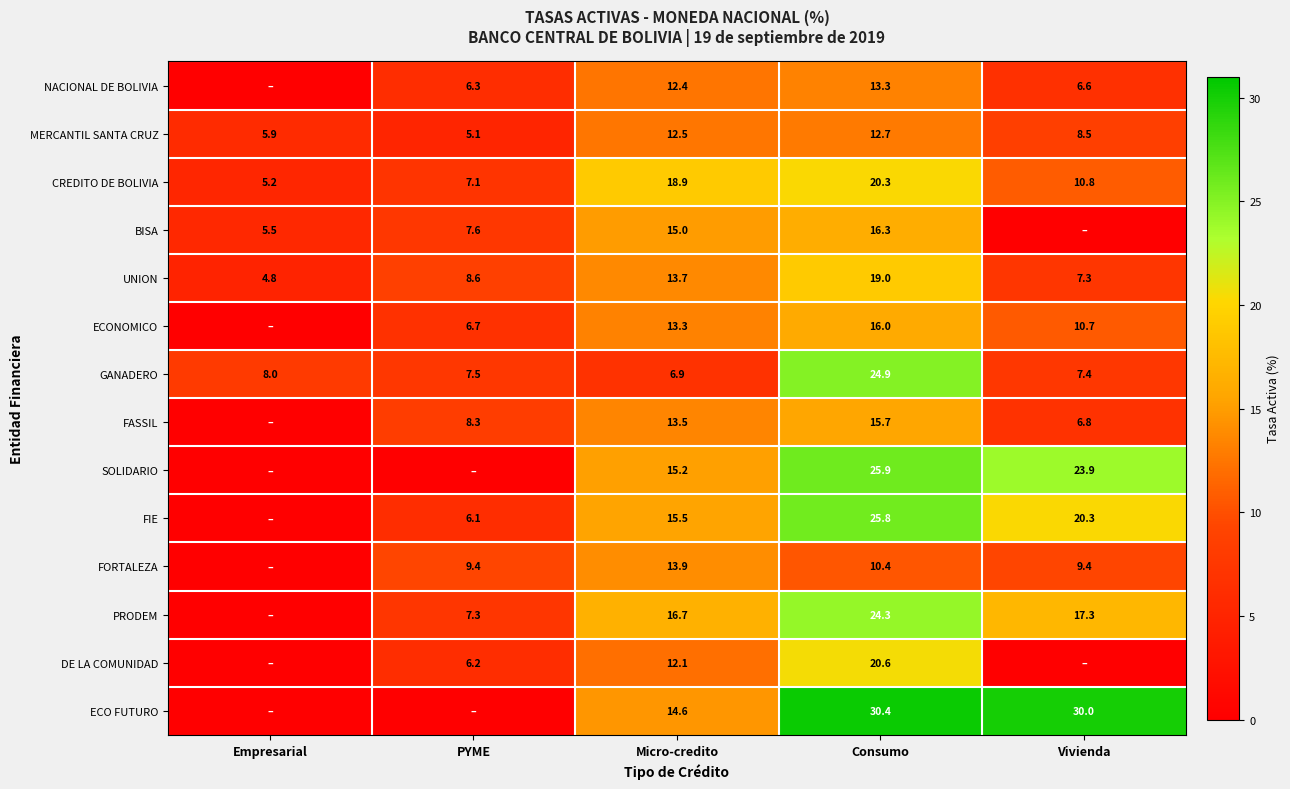

Which category has the lowest value in the UNION series?

Empresarial